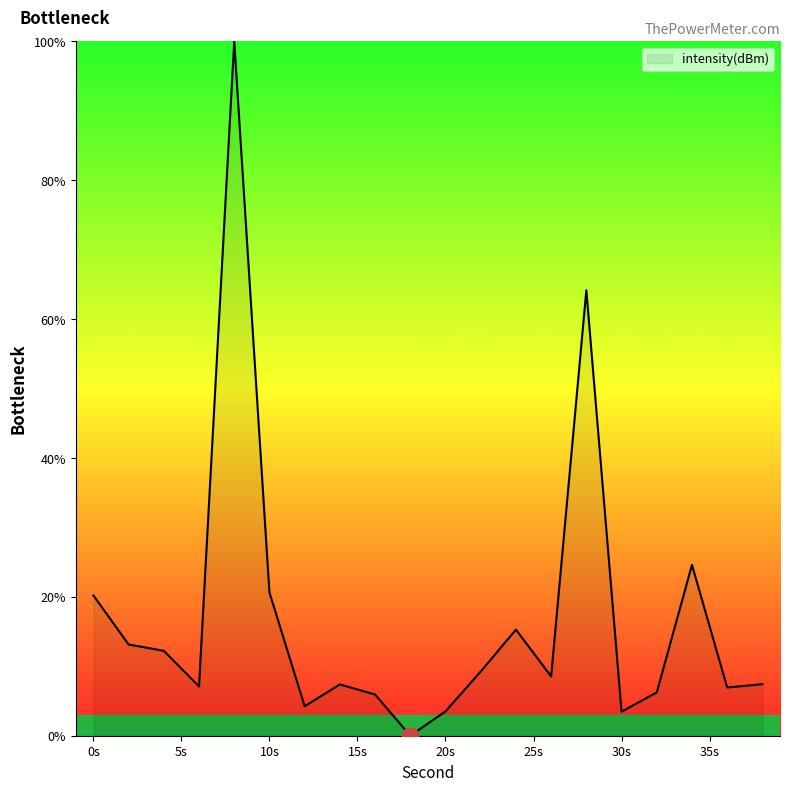

Is this an area chart (filled region under the line)?

Yes